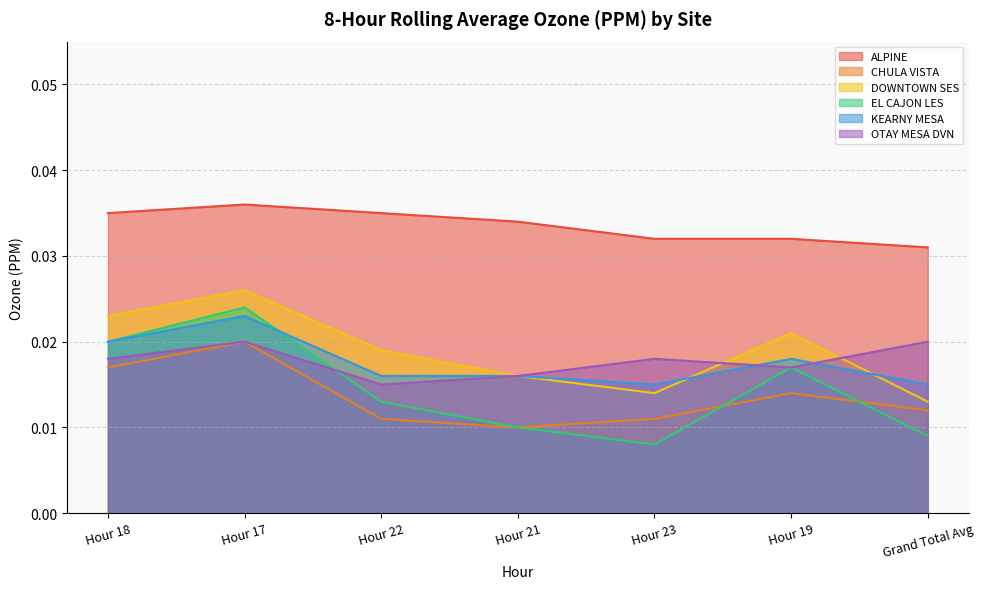

Which series has the largest total across all categories?

ALPINE